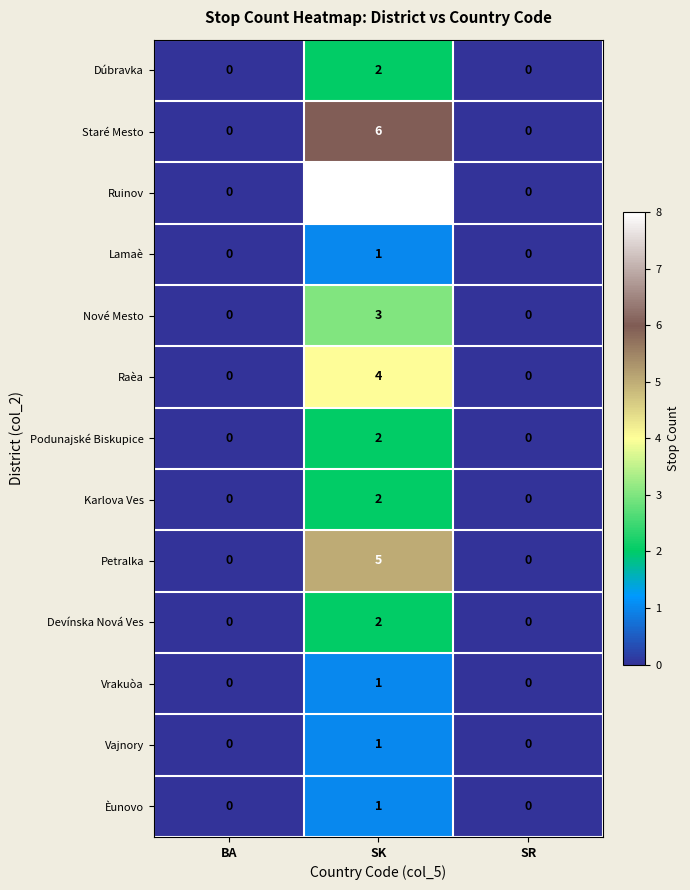

What is the difference between the maximum and minimum values in the Ruinov series?

8